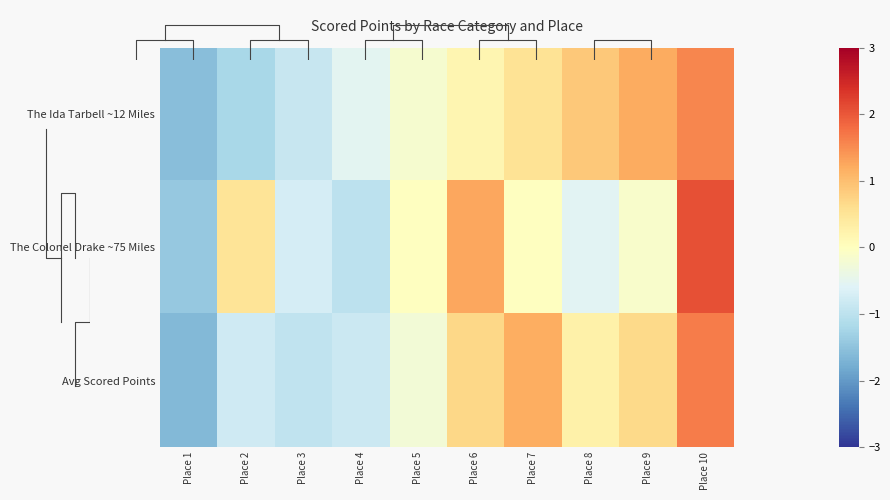

What is the maximum value shown in the chart?

2.1